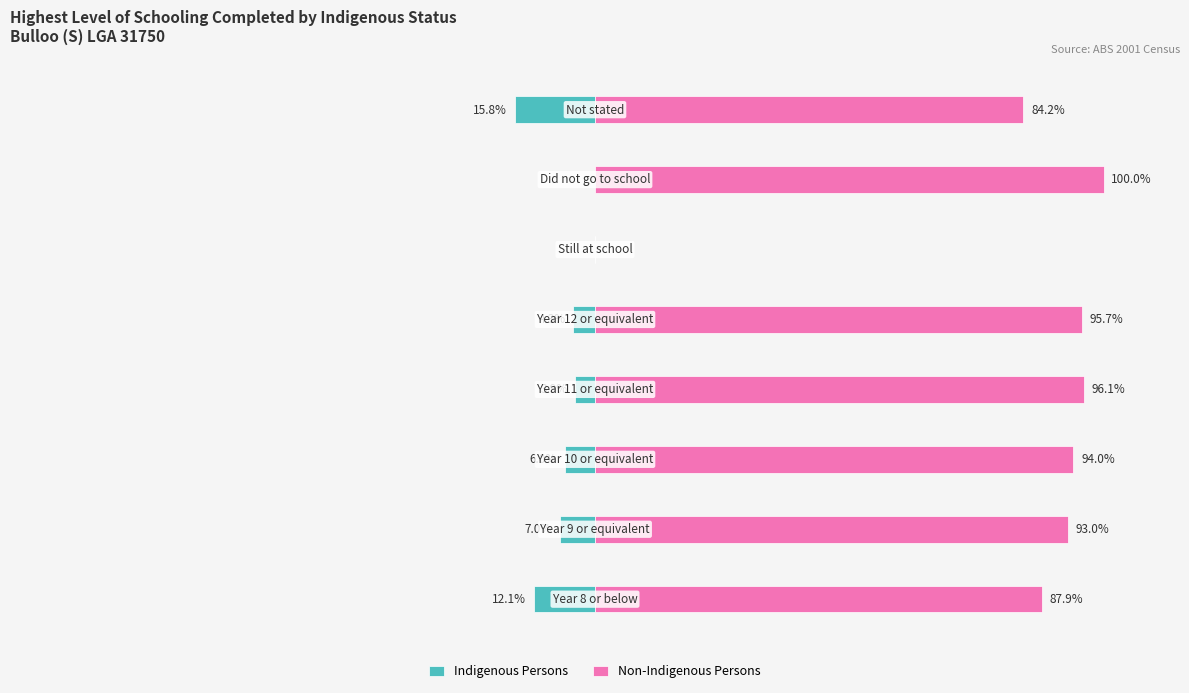

What is the spread (max minus min) of values at 6?

100.0